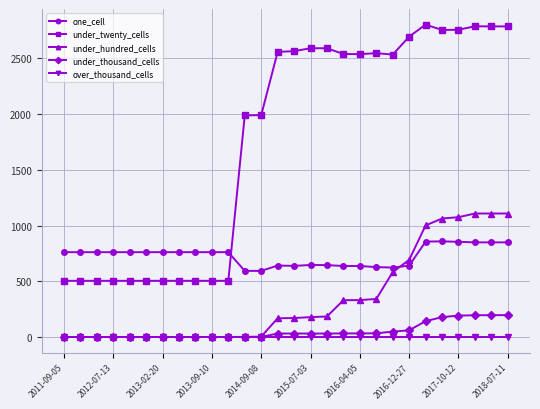

How many intersections are there between under_twenty_cells and one_cell?

1